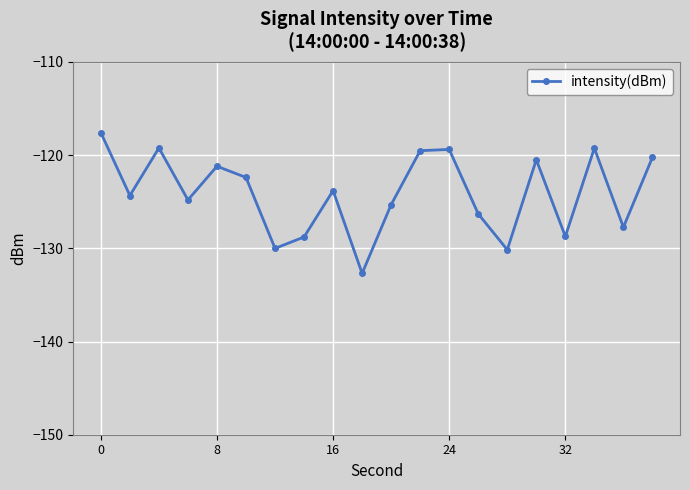

How many interior local valleys (lower than both neighbors) does the data have?

7